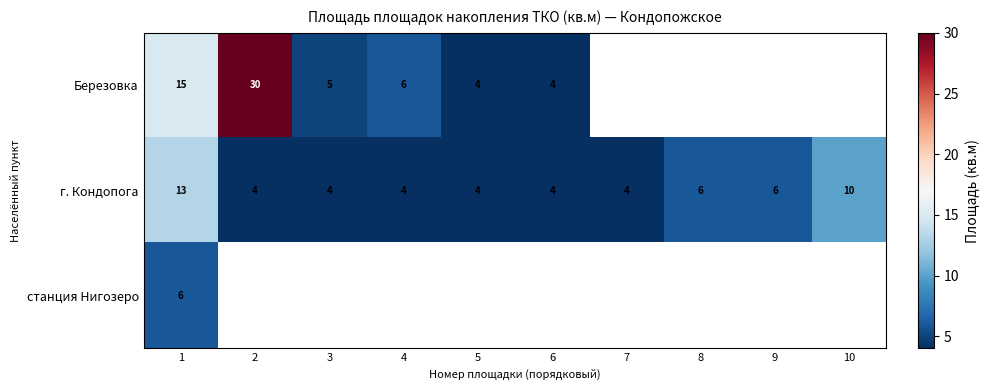

How many data points in г. Кондопога are above 4?

4